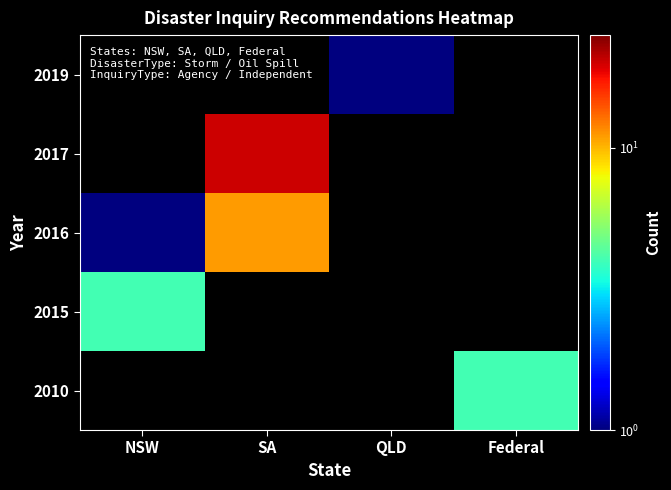

Reading right to left, transcribe all the data shown in this chart.

2010: Federal=4	QLD=0	SA=0	NSW=0
2015: Federal=0	QLD=0	SA=0	NSW=4
2016: Federal=0	QLD=0	SA=11	NSW=1
2017: Federal=0	QLD=0	SA=20	NSW=0
2019: Federal=0	QLD=1	SA=0	NSW=0